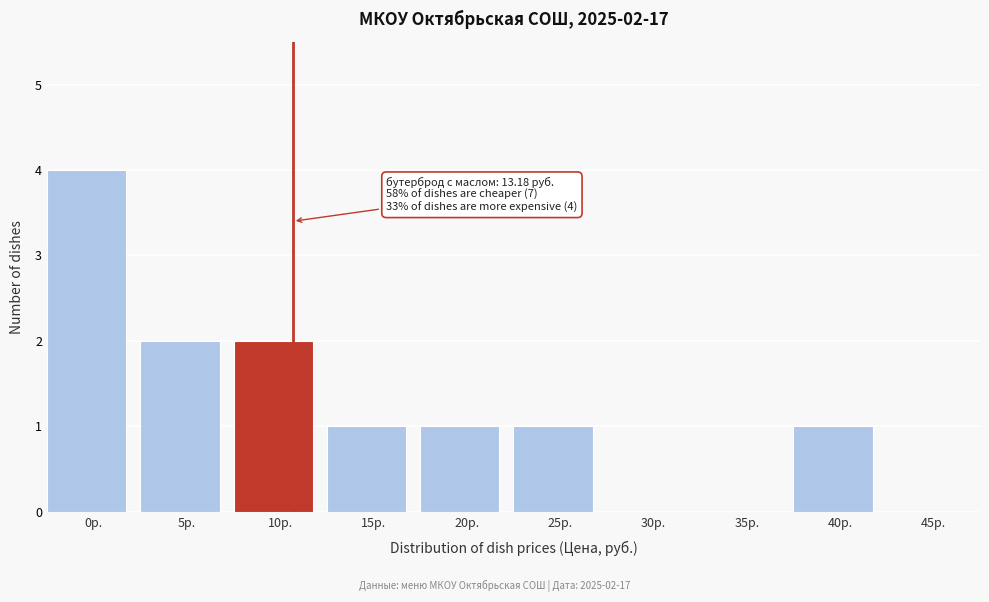

Reading left to right, list all the values displayed in this chart.

0р.=4	5р.=2	10р.=2	15р.=1	20р.=1	25р.=1	30р.=0	35р.=0	40р.=1	45р.=0